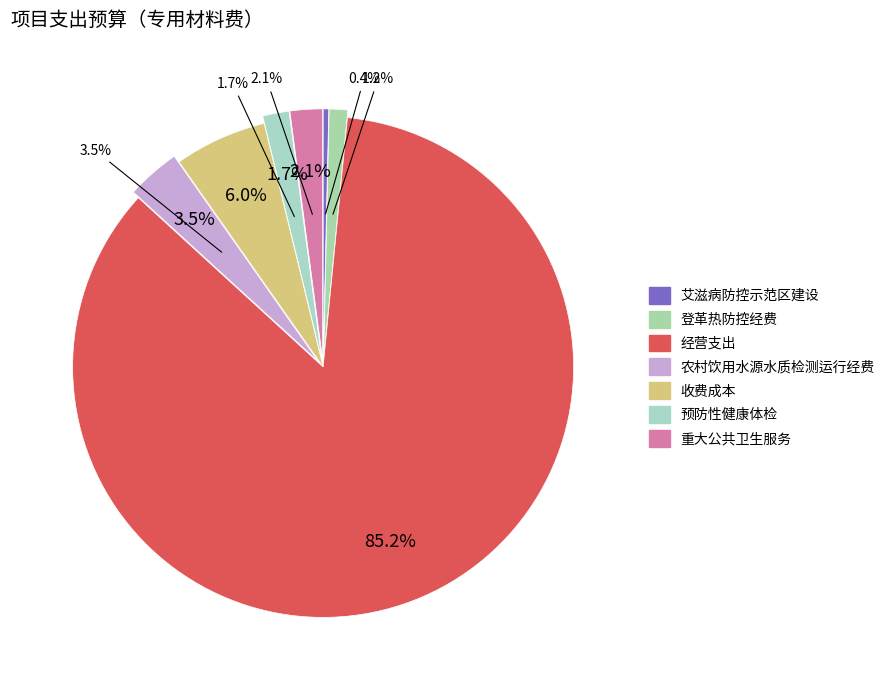

Is 经营支出 the majority of the pie?

Yes